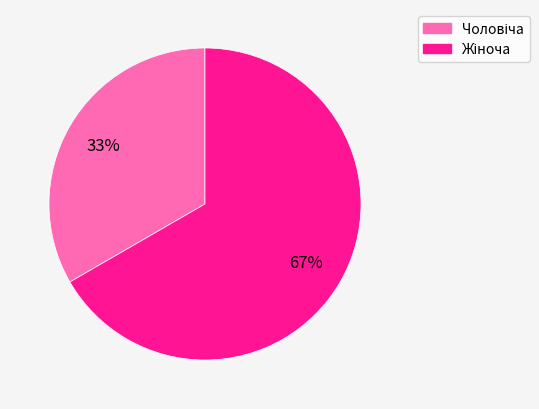

Is there a majority slice in this chart?

Yes